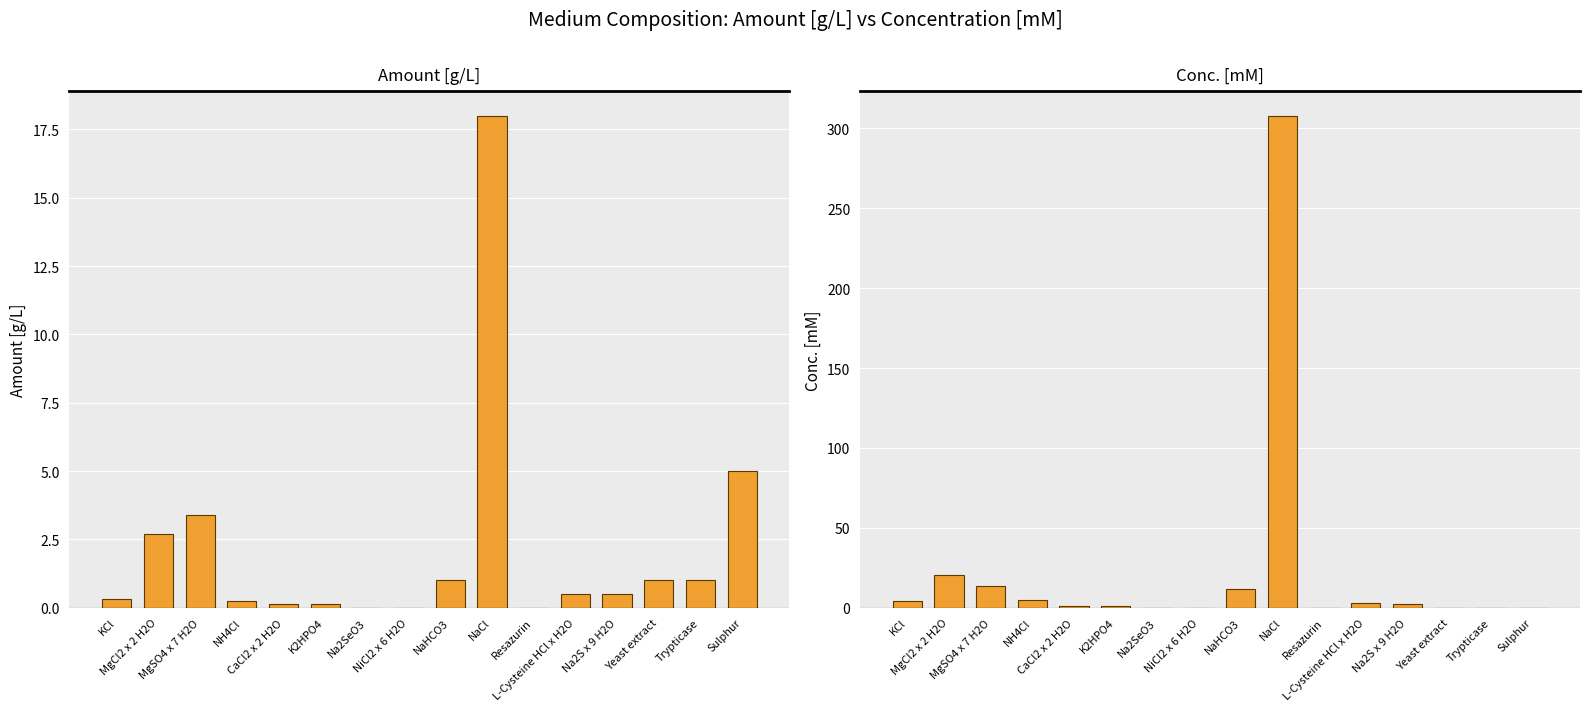

Is the value of Amount [g/L] at NaHCO3 greater than the value of Conc. [mM] at Yeast extract?

Yes